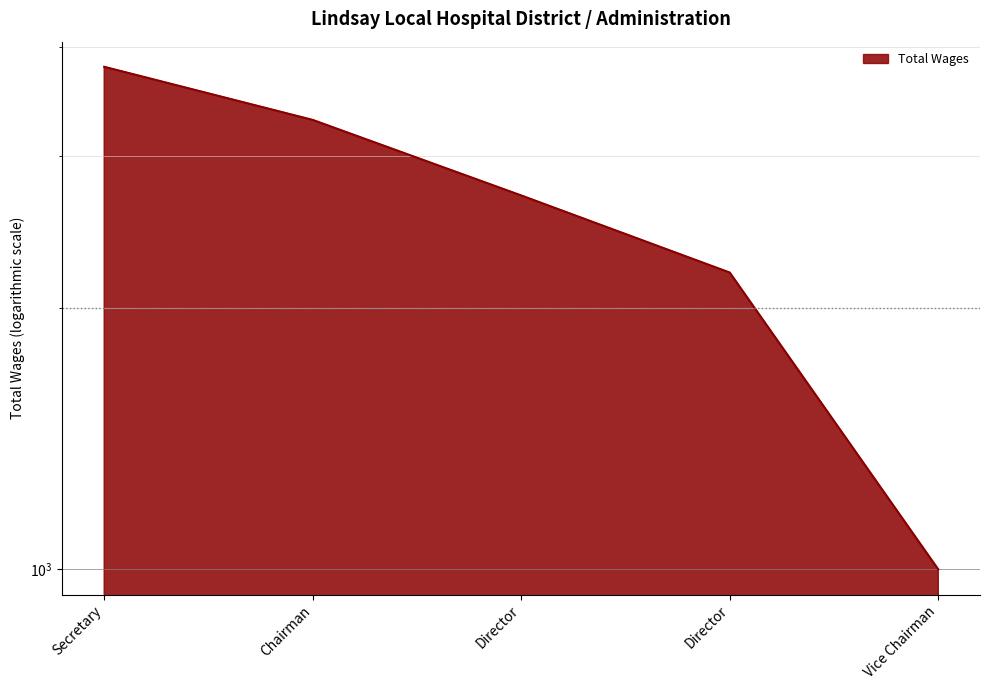

How many values are below 2700?

2